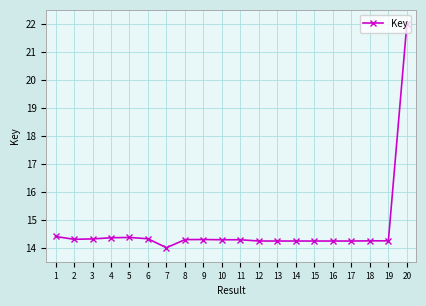

True or false: there are more than 1 points higher than both neighbors.

True